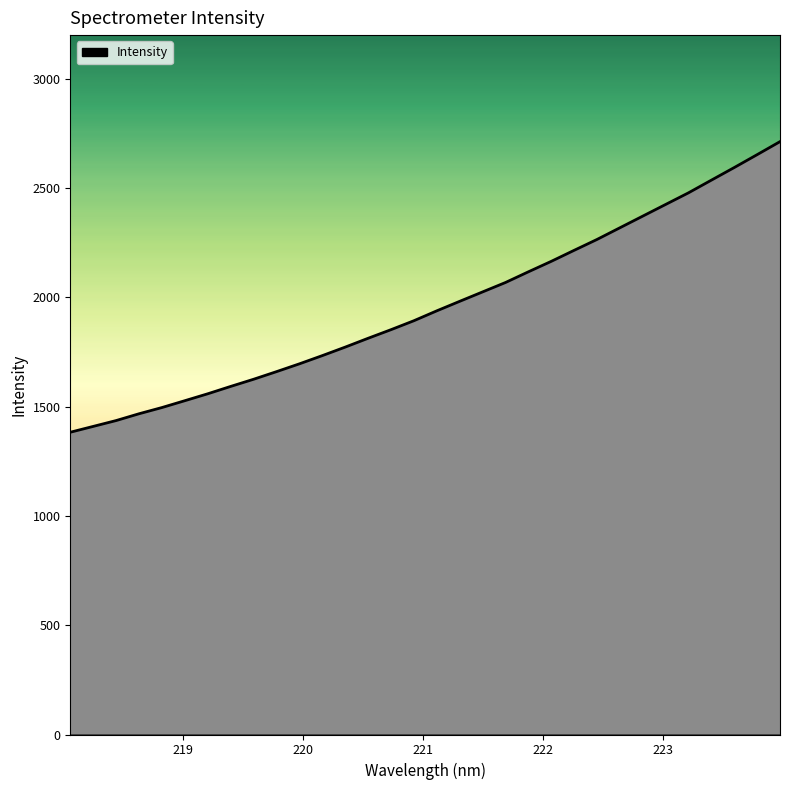

What is the smallest value displayed?

1383.0